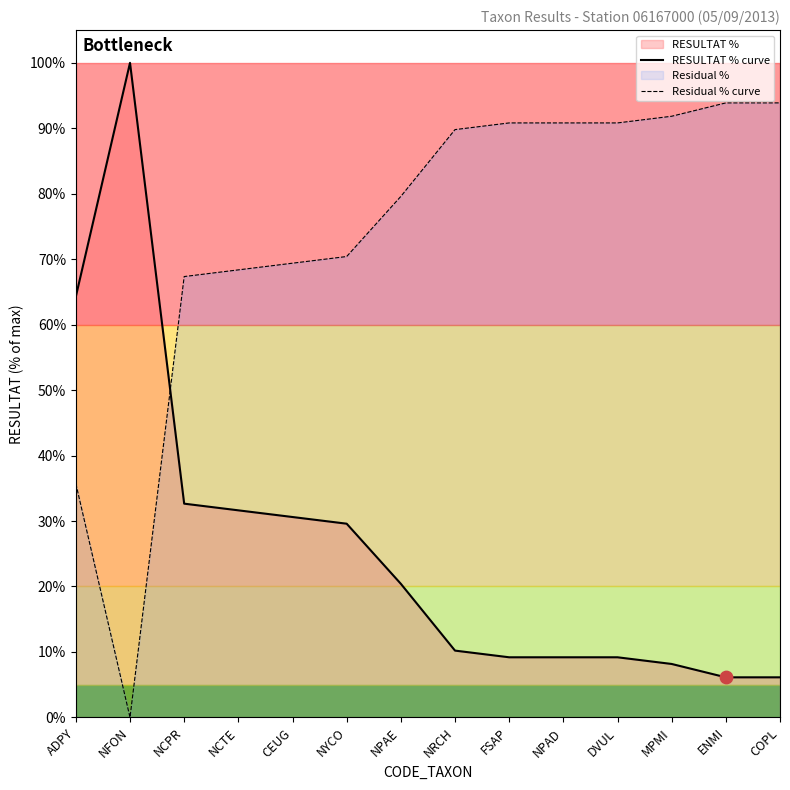

Which series has the largest total across all categories?

Residual % curve